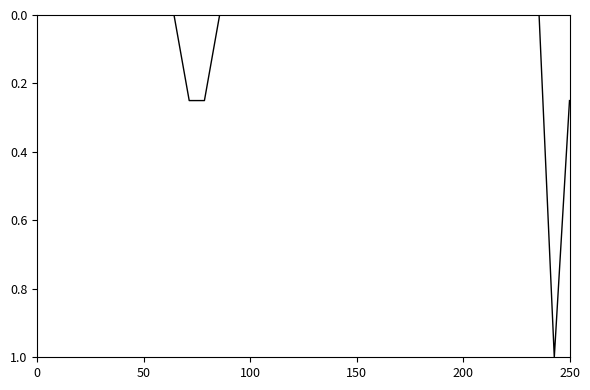

How many categories are shown in the chart?

36